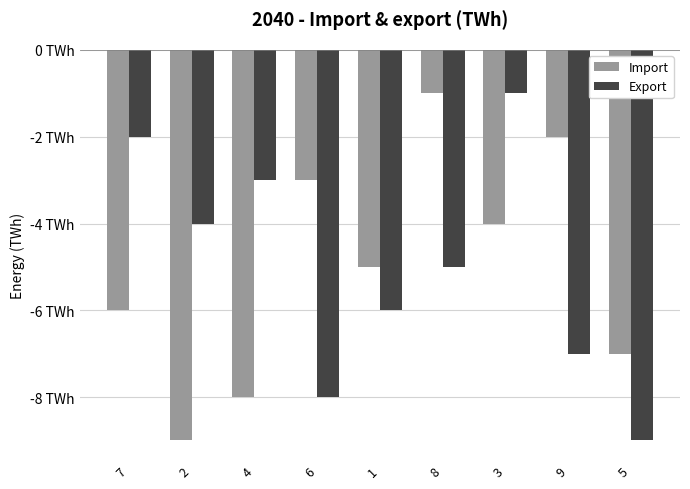

What is the difference between the Export values at 8 and 9?

2